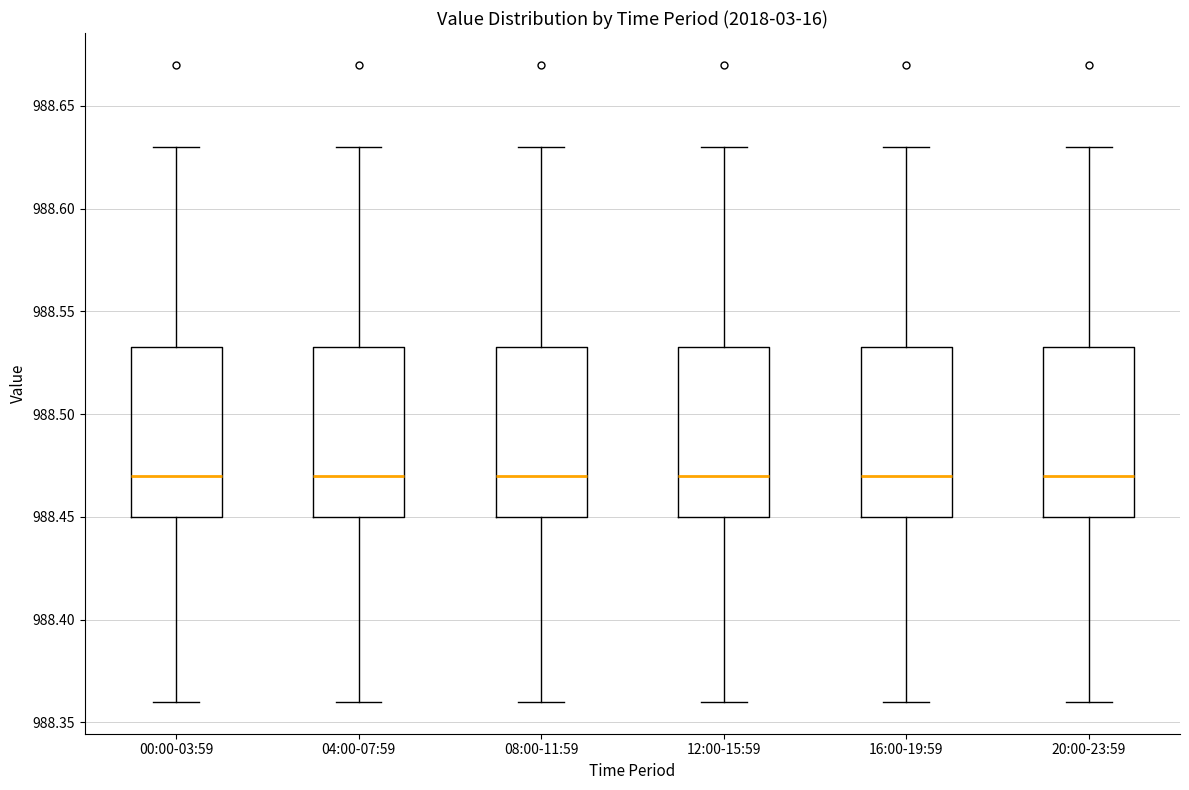

Where is the upper edge of the box for 12:00-15:59 on the y-axis? The values are not printed on the chart, so give them approximately, as read against the axis.

988.535